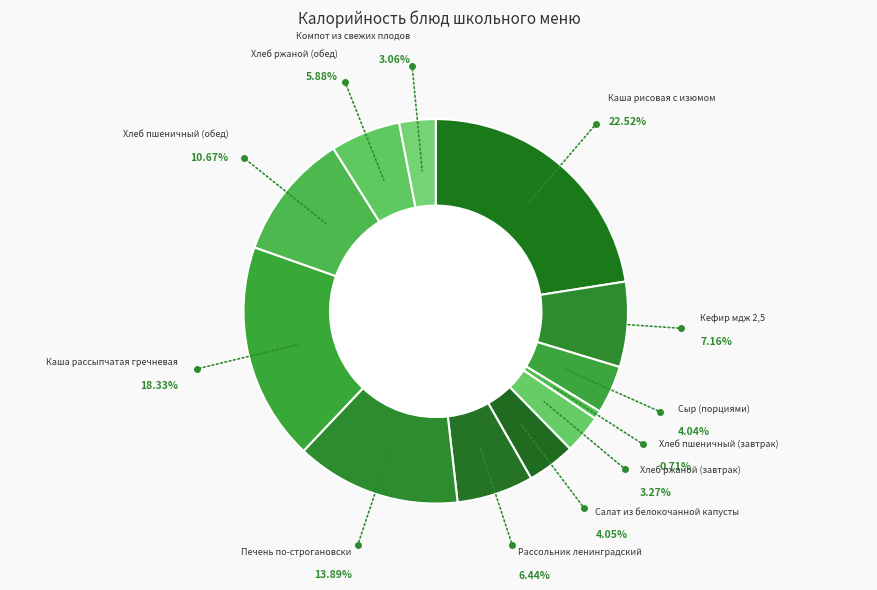

Does any single category account for the majority?

No